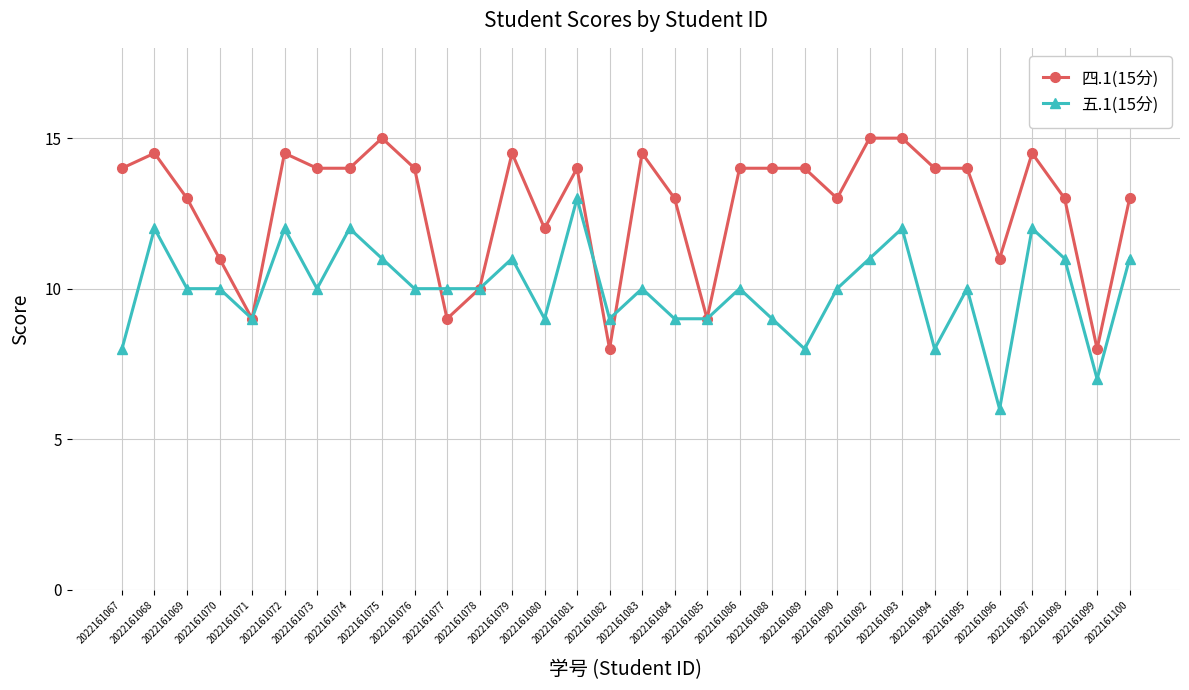

Which label corresponds to the smallest value in the chart?

2022161096